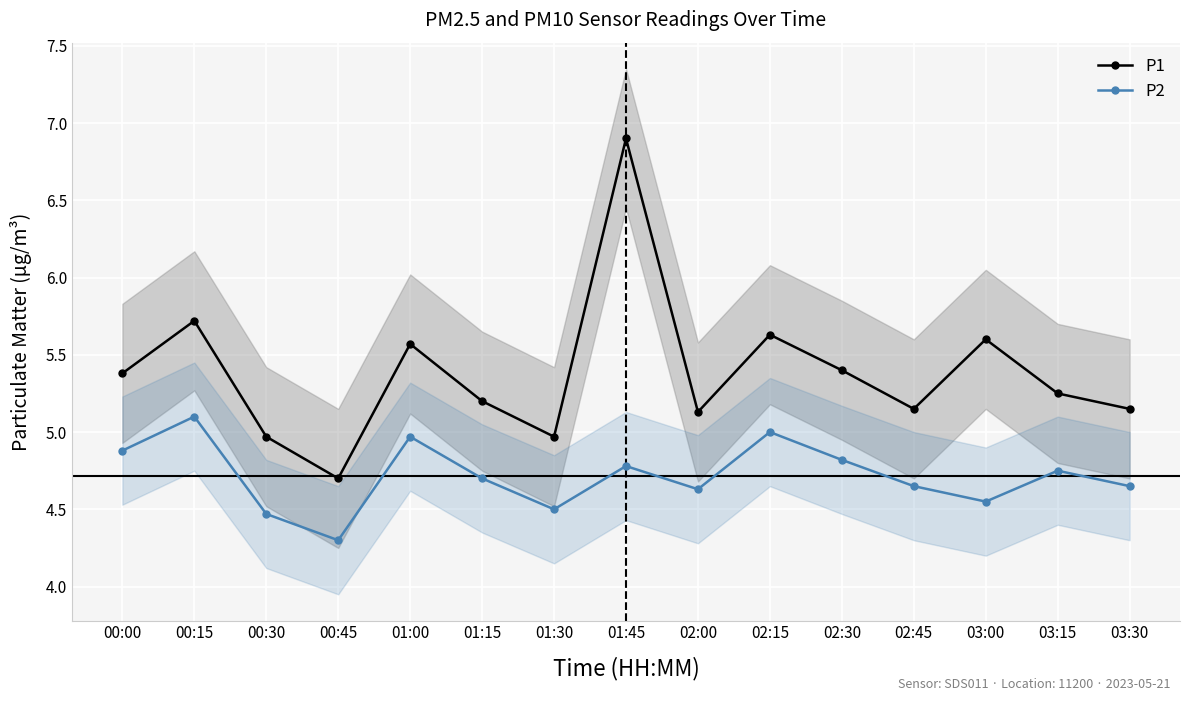

Between 02:30 and 03:15, which is larger?

02:30